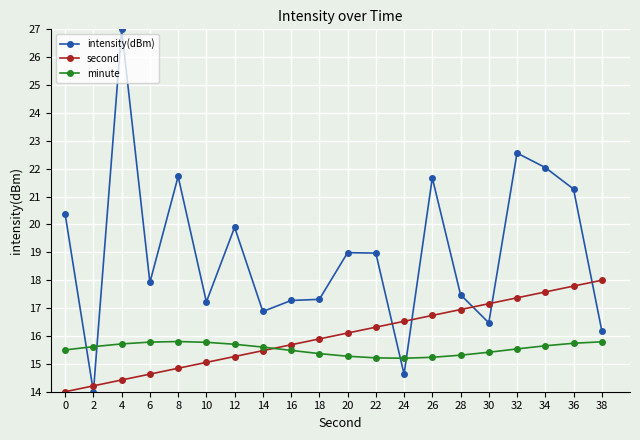

What is the minimum value shown in the chart?

14.0